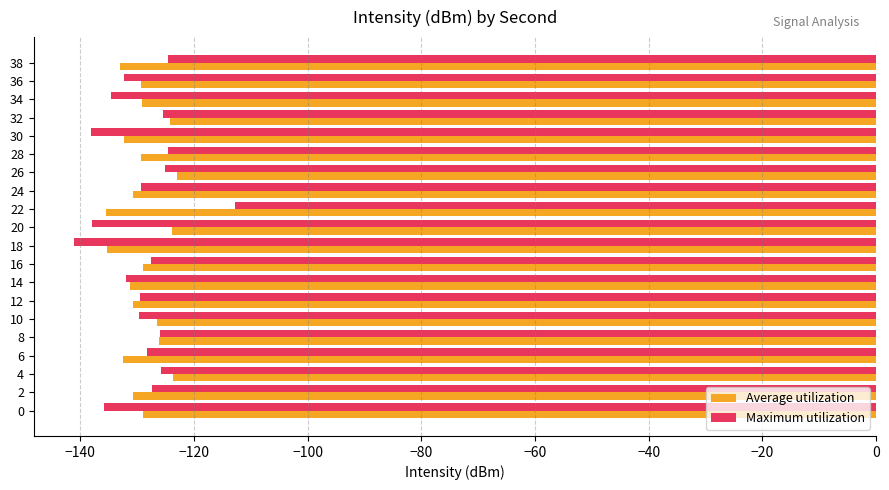

Count the number of categories in the chart.

20